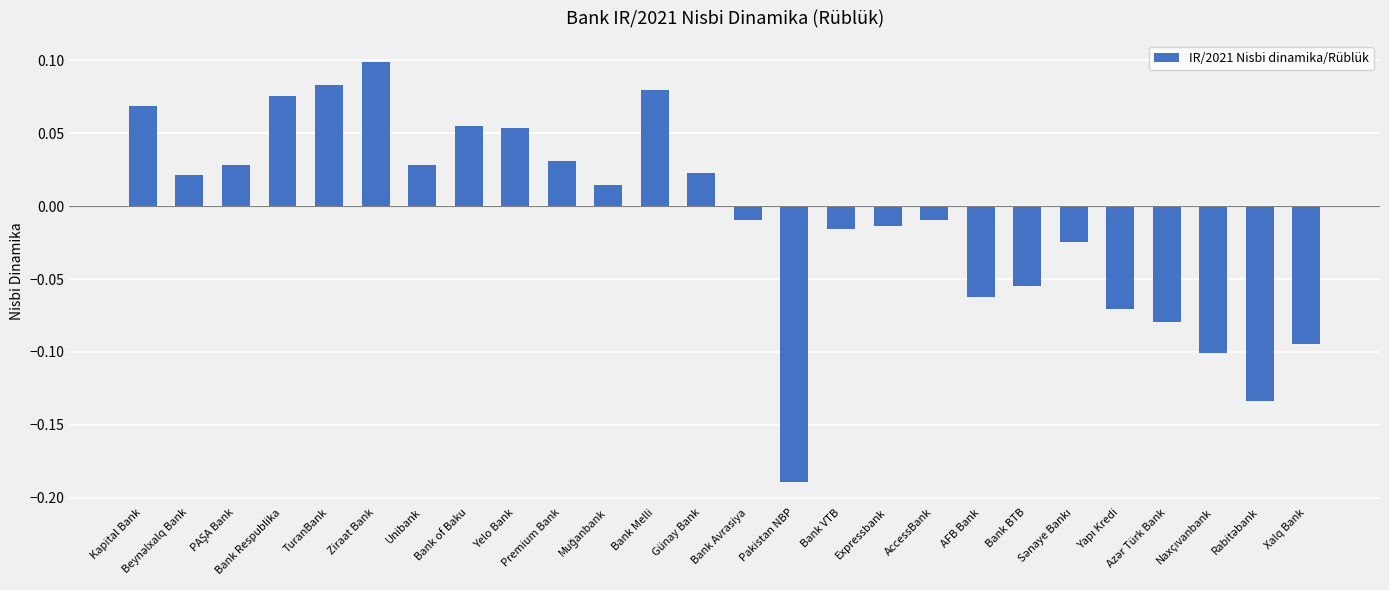

At which label does the data first exceed 0?

Kapital Bank